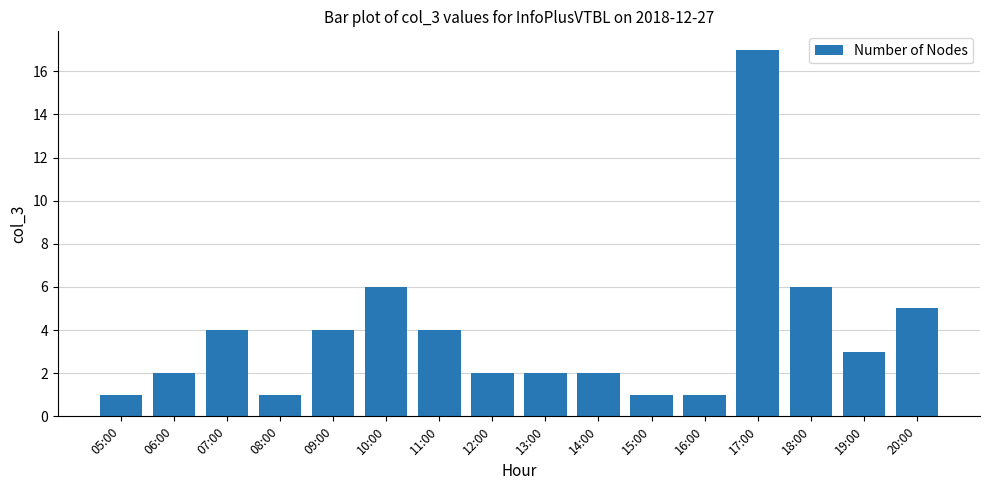

How many bars are there in total?

16